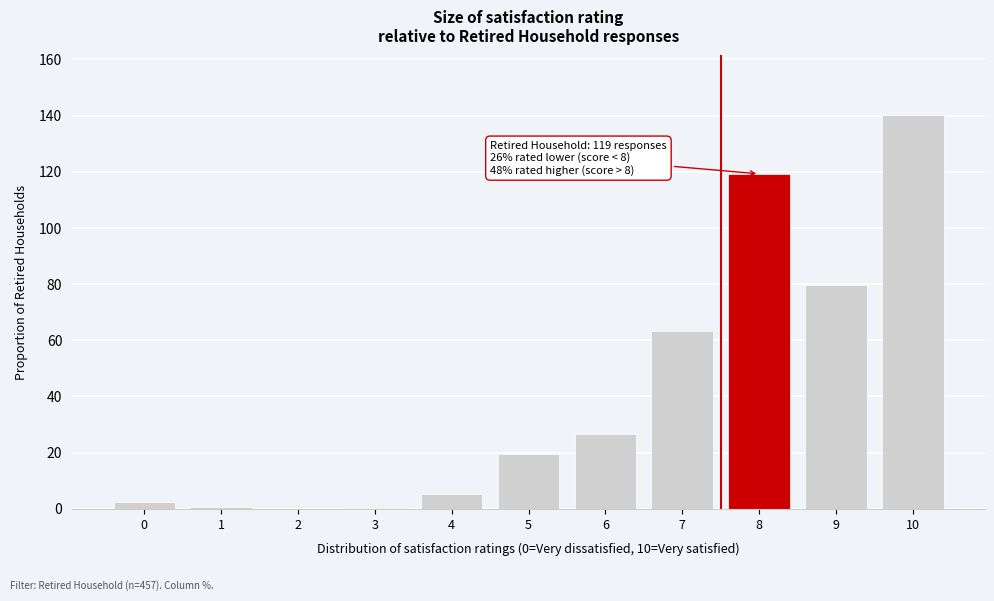

The value at 7 is 63.2. True or false?

True